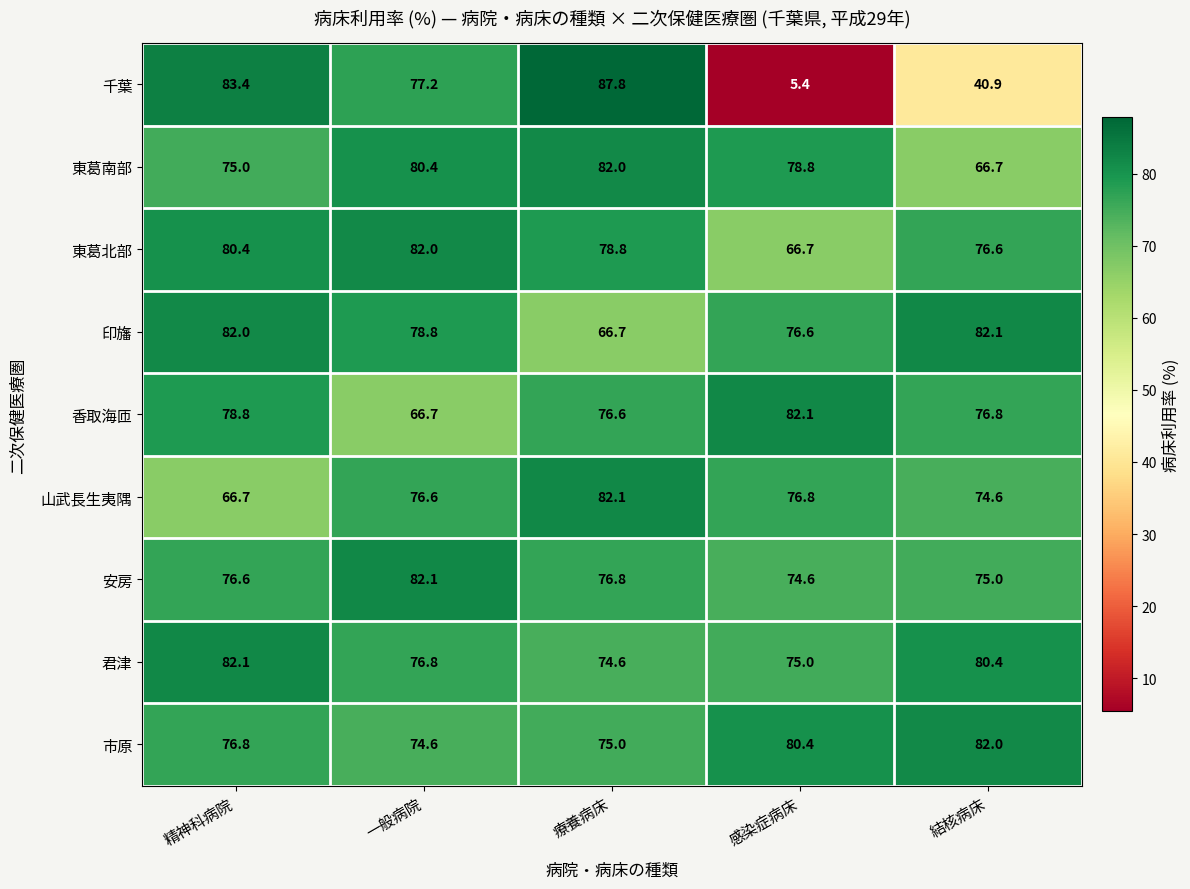

True or false: 香取海匝 has a value of 78.8 at 精神科病院.

True